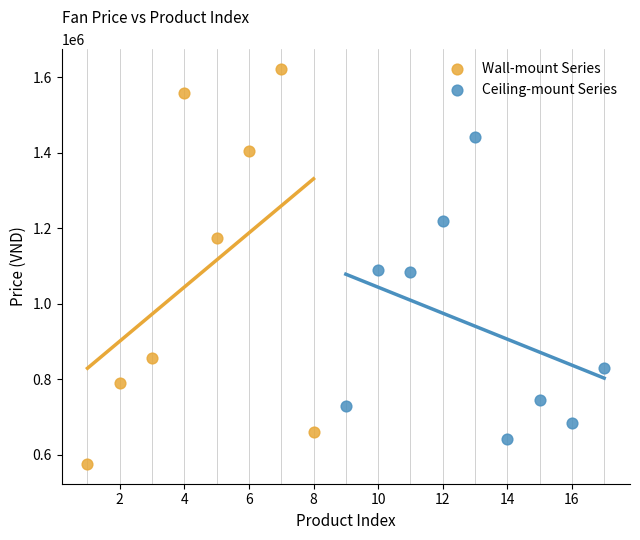

What are all the series names shown in the legend?

Wall-mount Series, Ceiling-mount Series